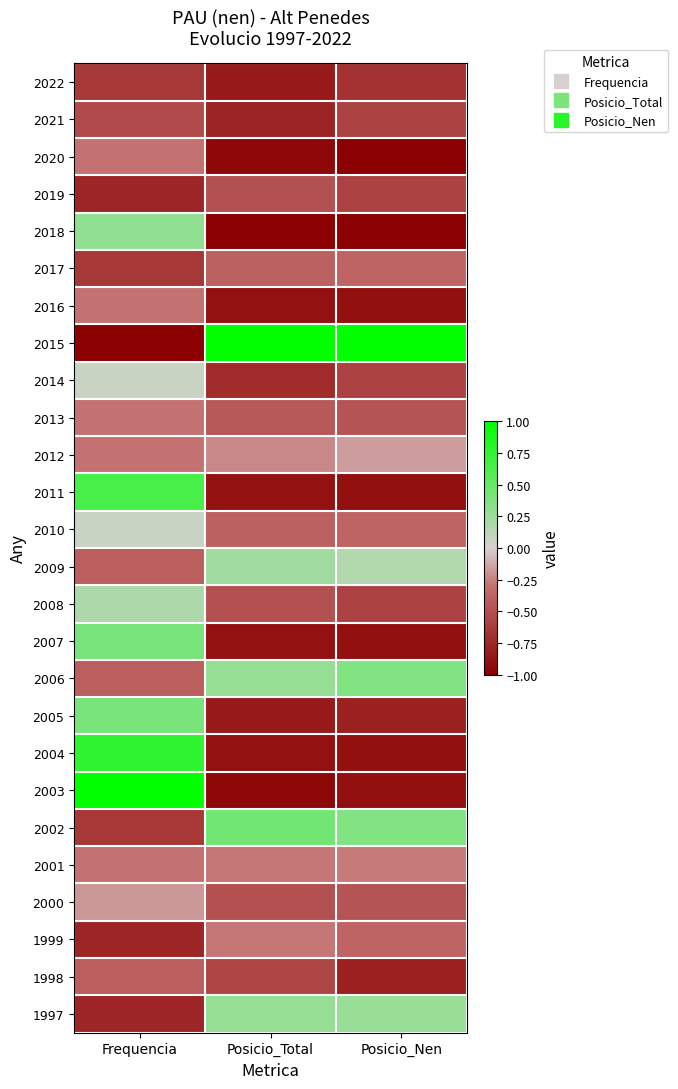

Count the number of data series in this chart.

26